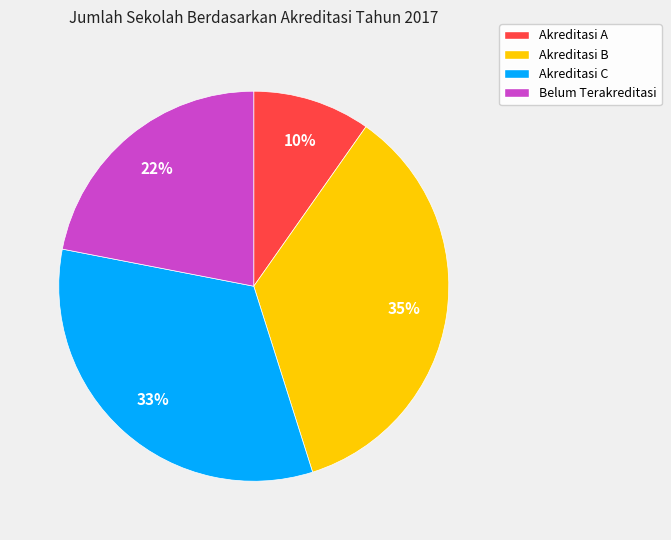

To the nearest percent, what is the difference between the Akreditasi C and Akreditasi B slice percentages?

2%